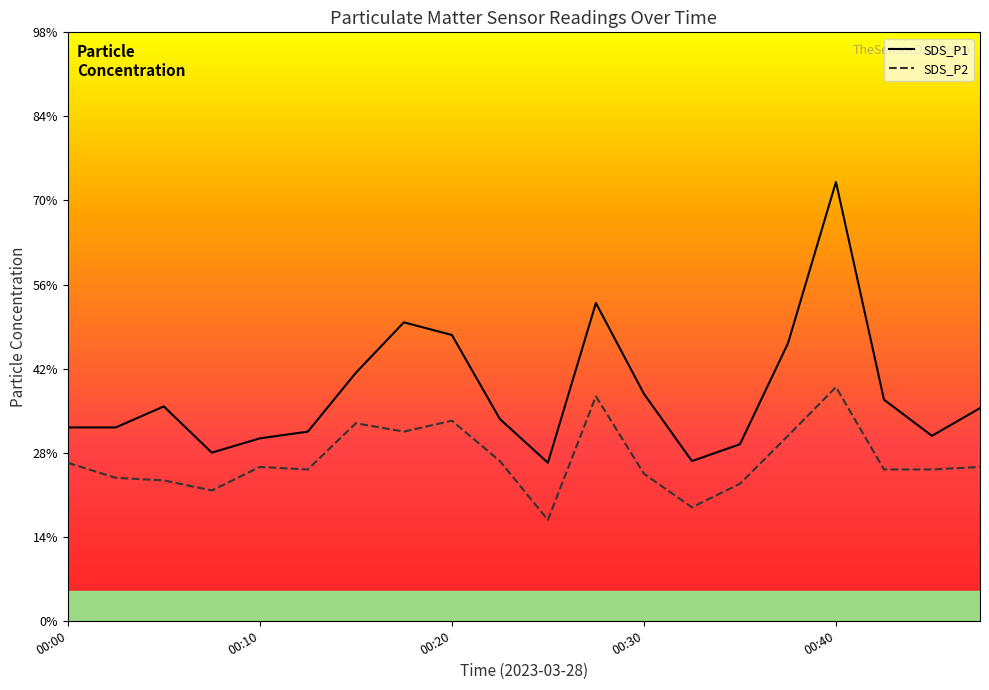

Which series has the largest range (max minus min)?

SDS_P1